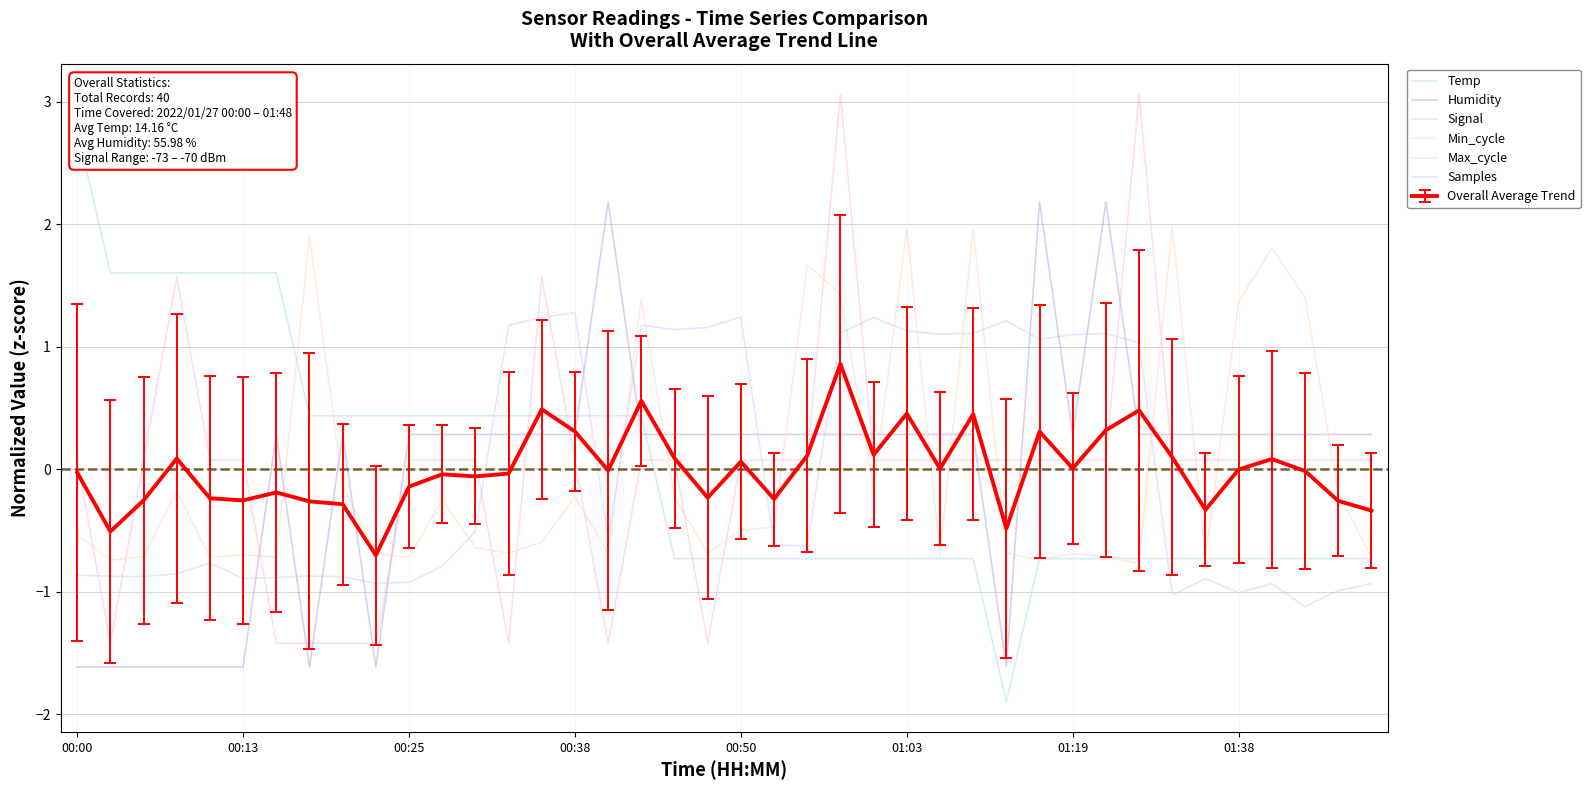

What is the difference between the maximum and minimum values in the Max_cycle series?

2.8